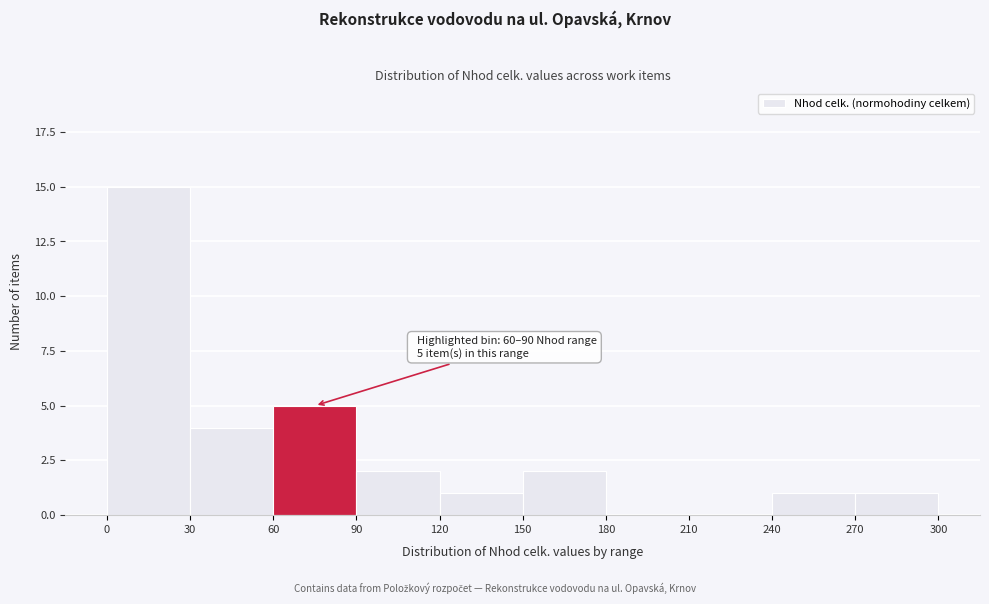

Which range on the x-axis has the tallest bar?

0 to 30